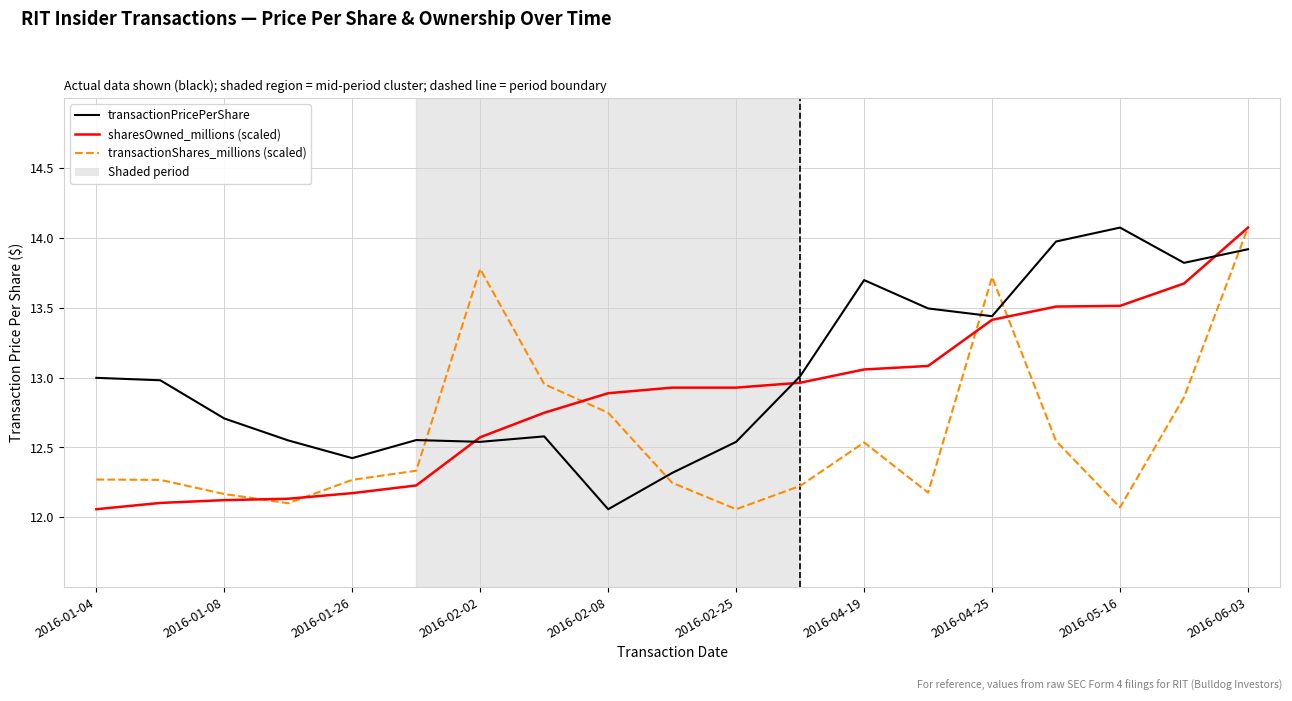

Which series has the largest total across all categories?

transactionPricePerShare